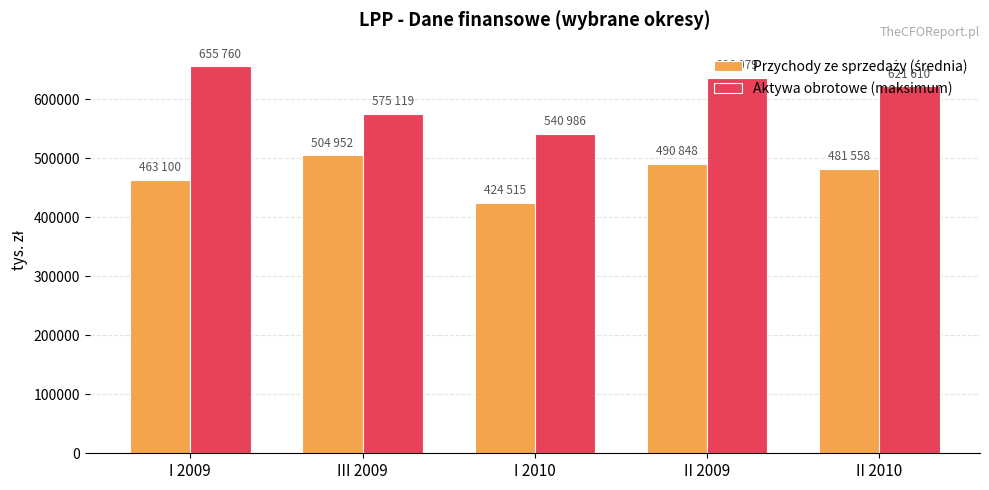

Rank the categories by Aktywa obrotowe (maksimum) value from lowest to highest.

I 2010, III 2009, II 2010, II 2009, I 2009